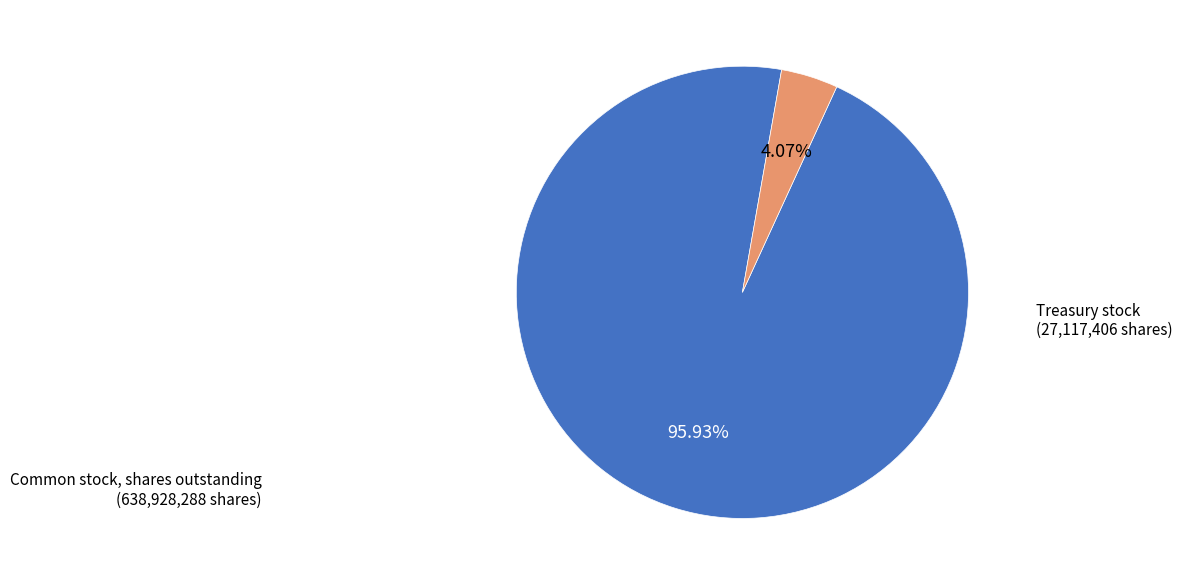

Is there a majority slice in this chart?

Yes